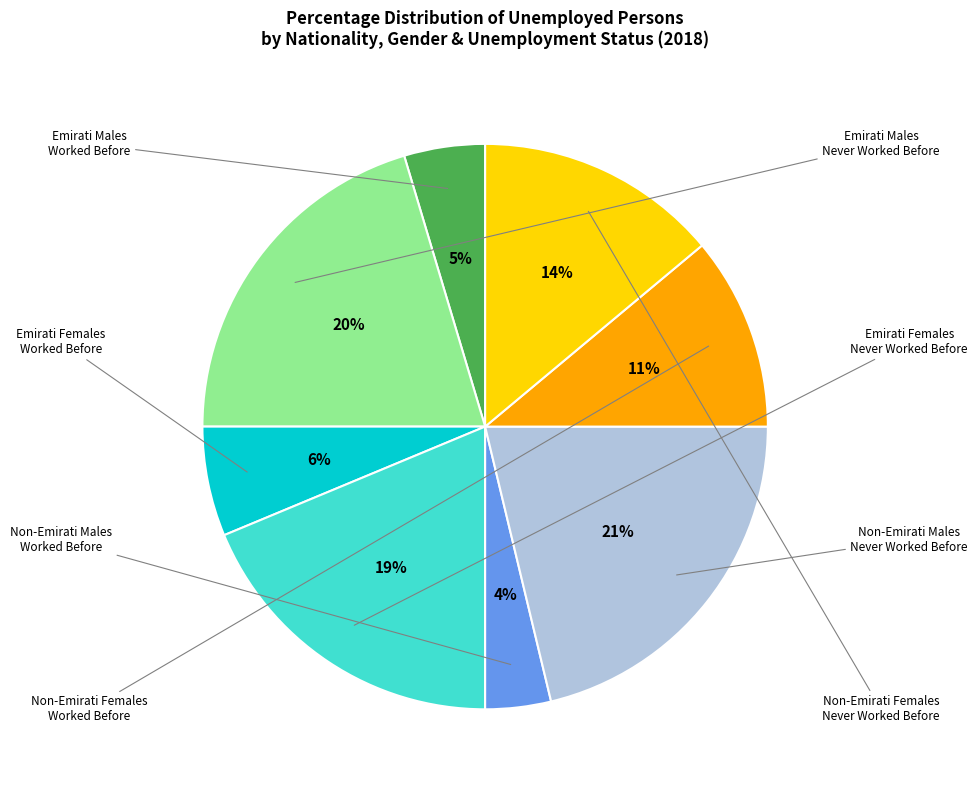

To the nearest percent, what is the average slice percentage?

12%